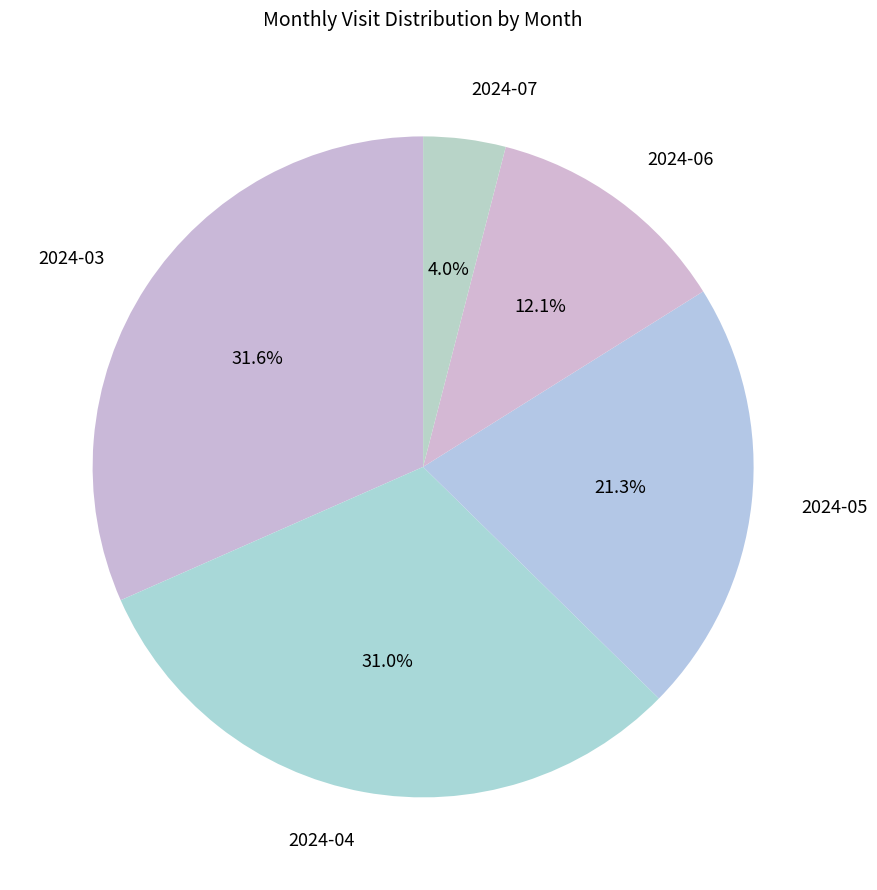

Does 2024-03 account for over 50% of the chart?

No